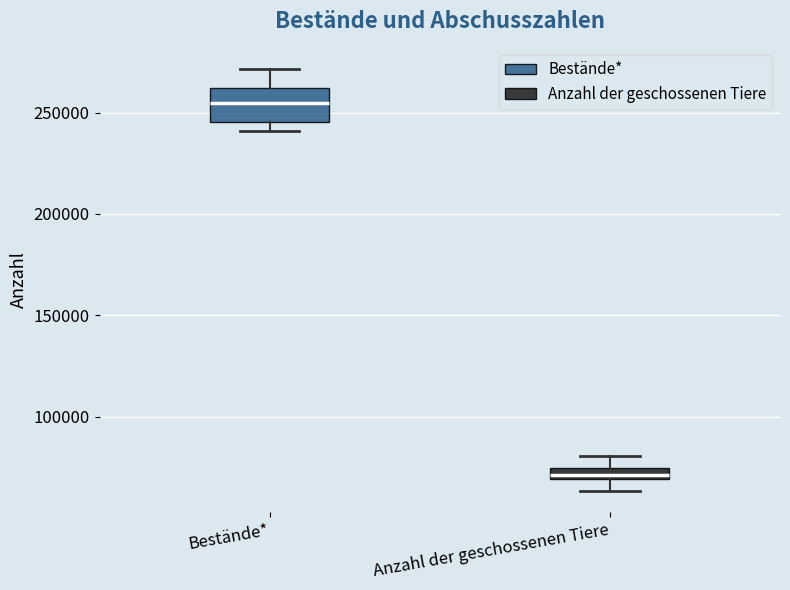

Where is the upper edge of the box for Bestände* on the y-axis? The values are not printed on the chart, so give them approximately, as read against the axis.

260000